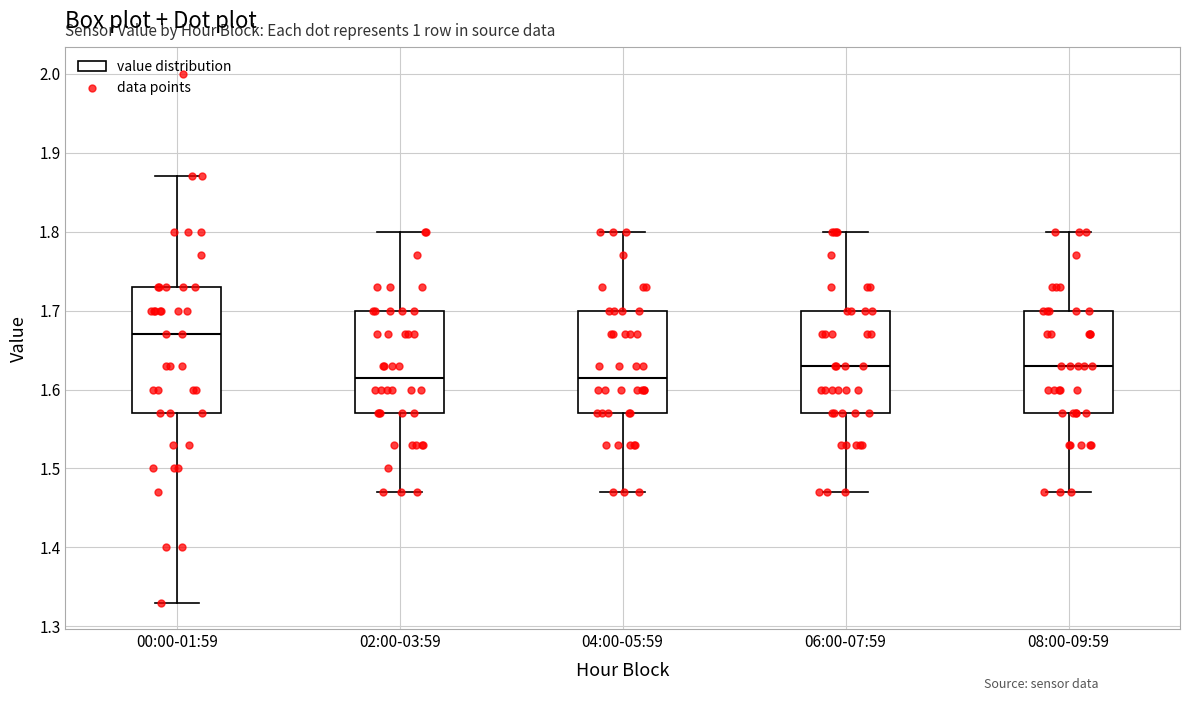

Reading left to right, transcribe this box plot: for each box, give where its median line is, the range the box spans, and where its two whiskers end, as read against the y-axis. The values are not printed on the chart, so give them approximately, as read against the axis.

00:00-01:59: median 1.67, box 1.57 to 1.73, whiskers 1.33 to 1.87
02:00-03:59: median 1.62, box 1.57 to 1.70, whiskers 1.47 to 1.80
04:00-05:59: median 1.62, box 1.57 to 1.70, whiskers 1.47 to 1.80
06:00-07:59: median 1.63, box 1.57 to 1.70, whiskers 1.47 to 1.80
08:00-09:59: median 1.63, box 1.57 to 1.70, whiskers 1.47 to 1.80